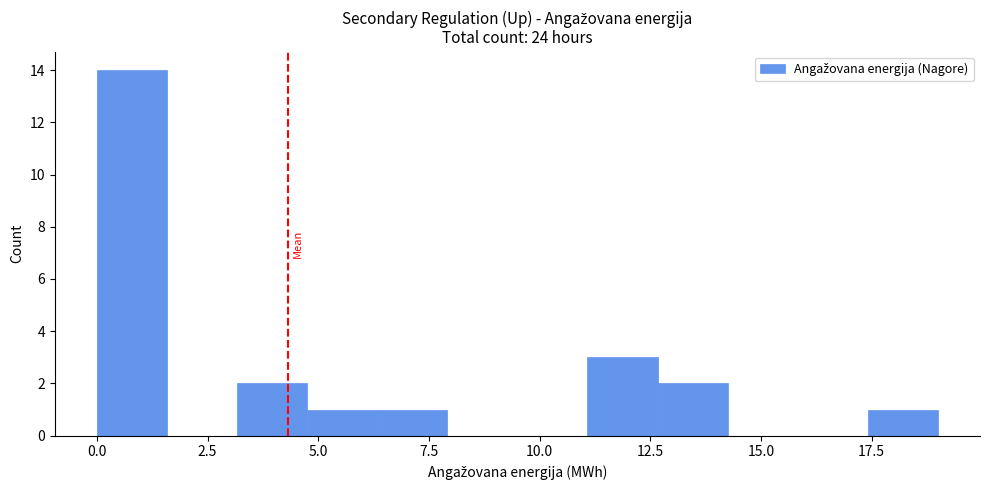

Read against the x-axis, roughly where is the centre of the tallest bar?

1.0